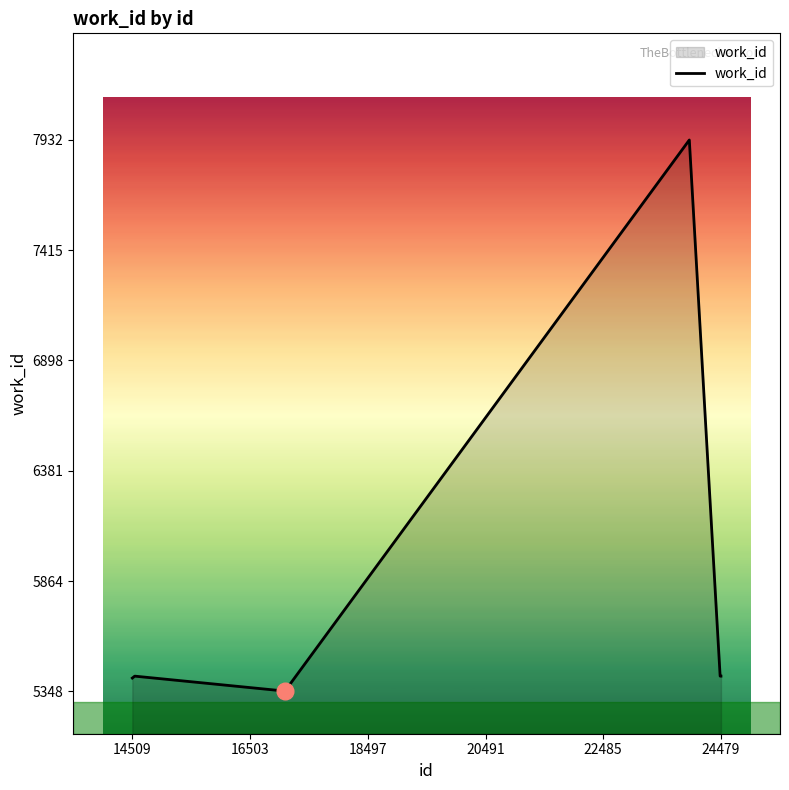

What is the greatest value displayed?

7932